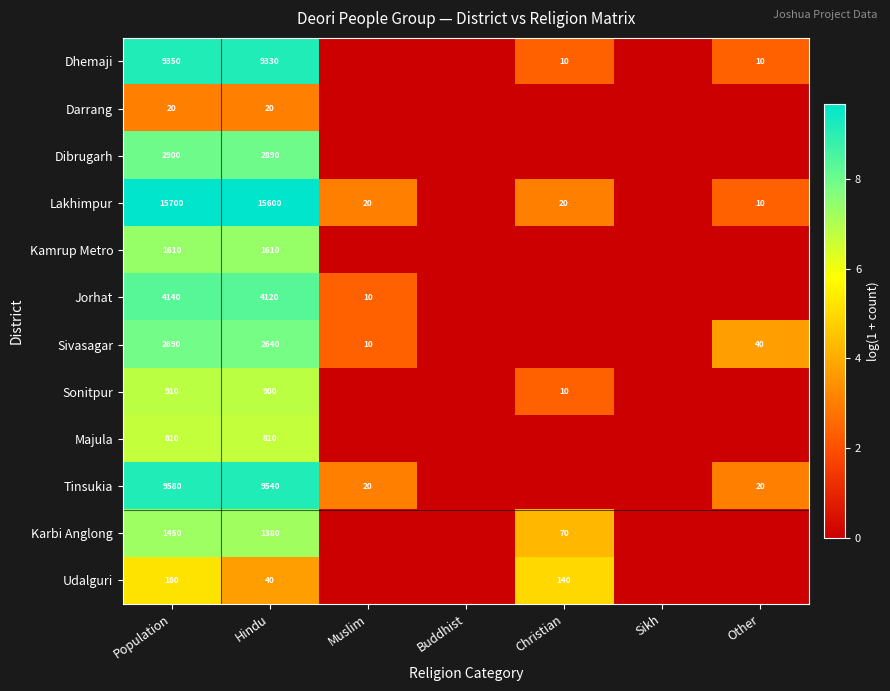

What is the total value across all series at Hindu?

48880